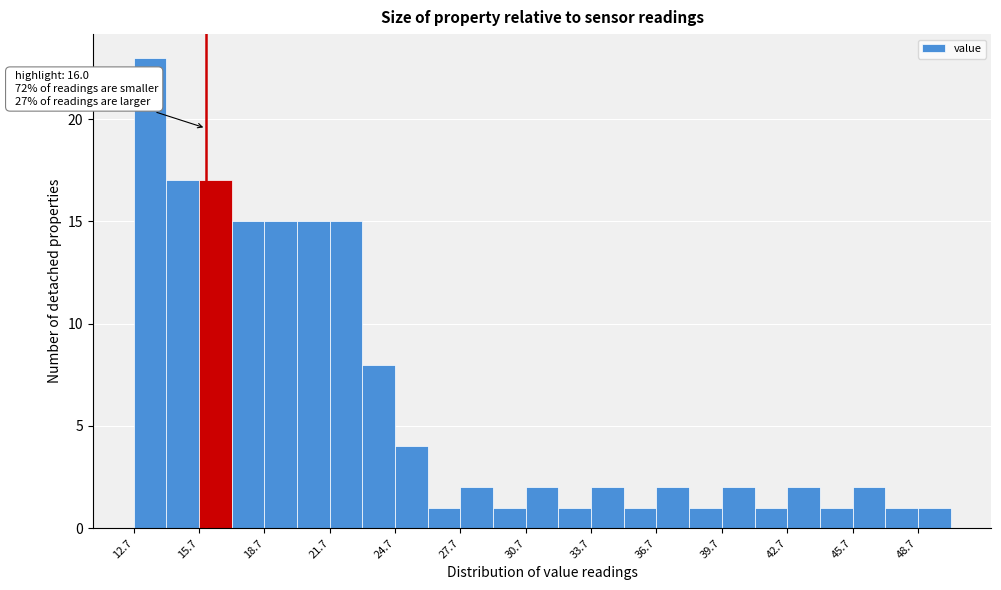

Read against the x-axis, roughly where is the centre of the tallest bar?

13.5